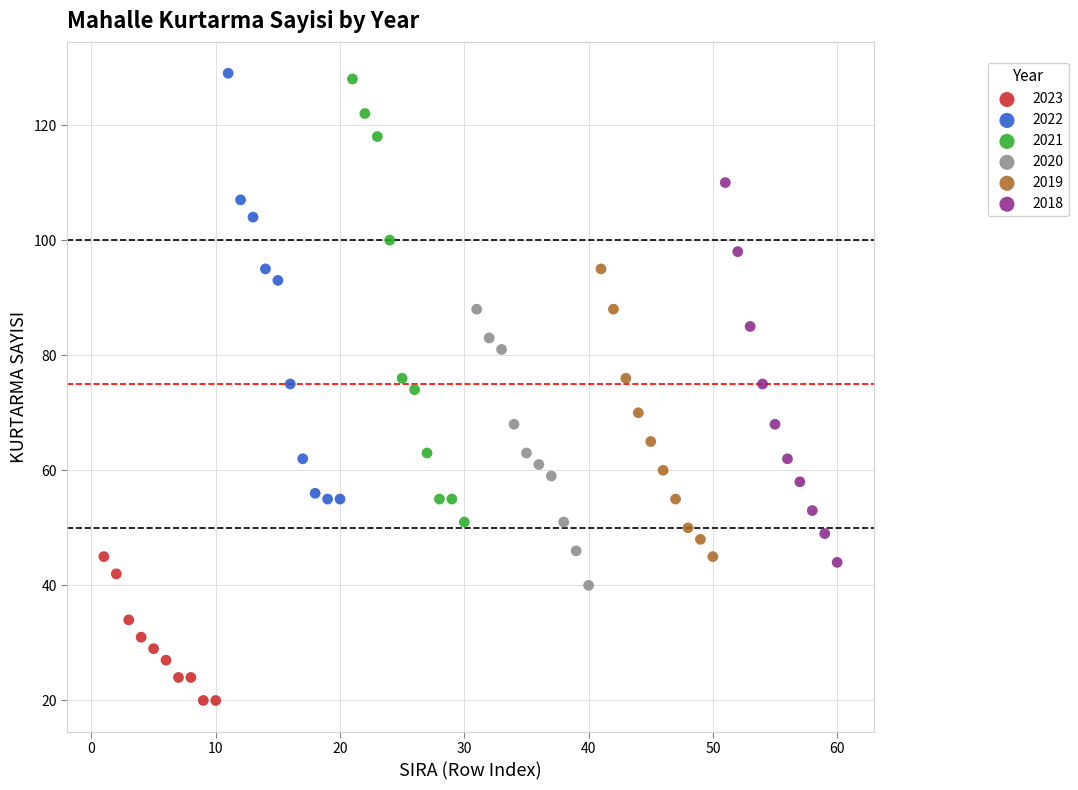

Which series reaches the minimum Y coordinate?

2023